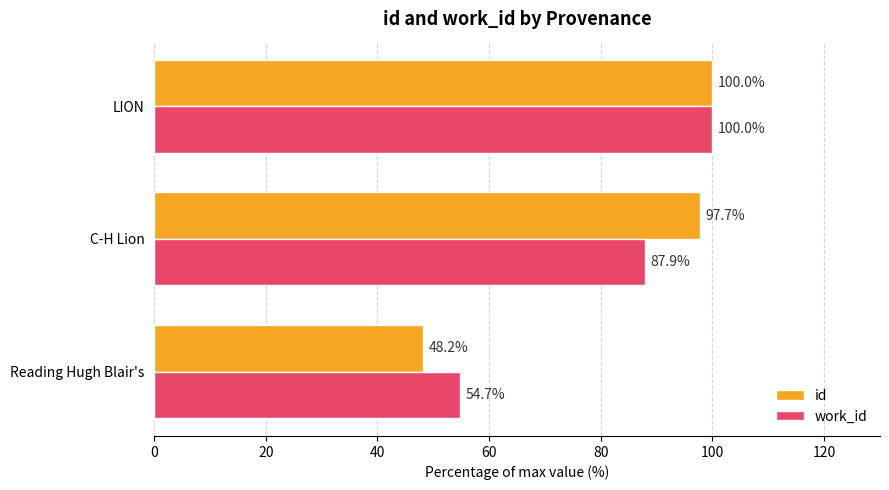

What is the sum of all work_id values?

242.6